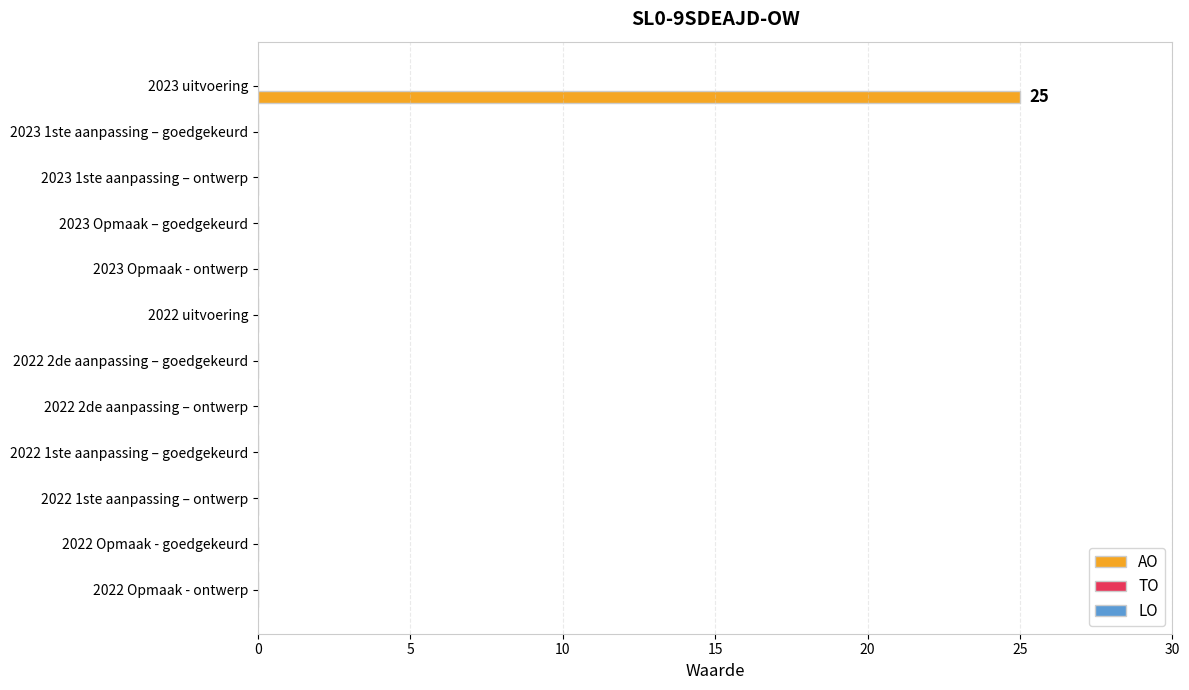

The chart shows a value of 0 at 2022 Opmaak - ontwerp. True or false?

True